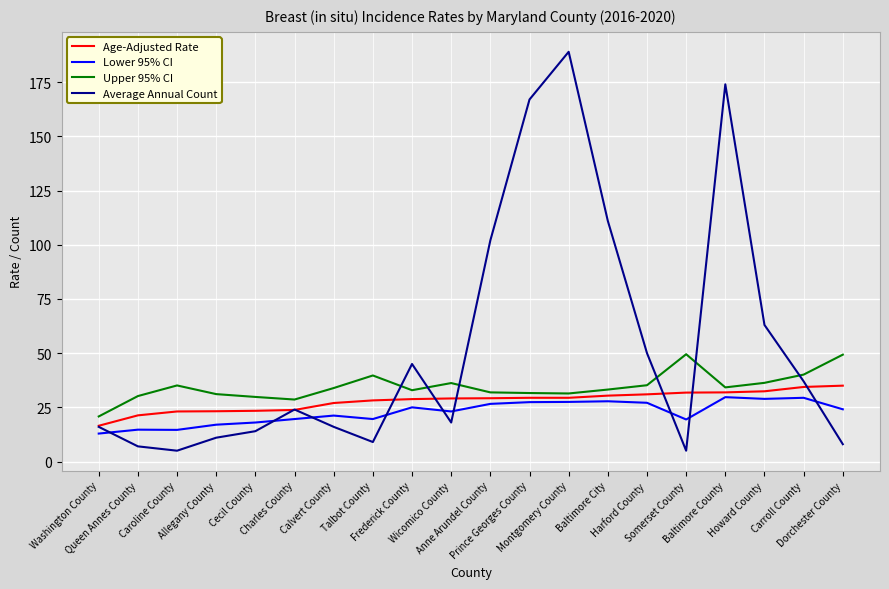

Where is the first local maximum for Average Annual Count?

Charles County